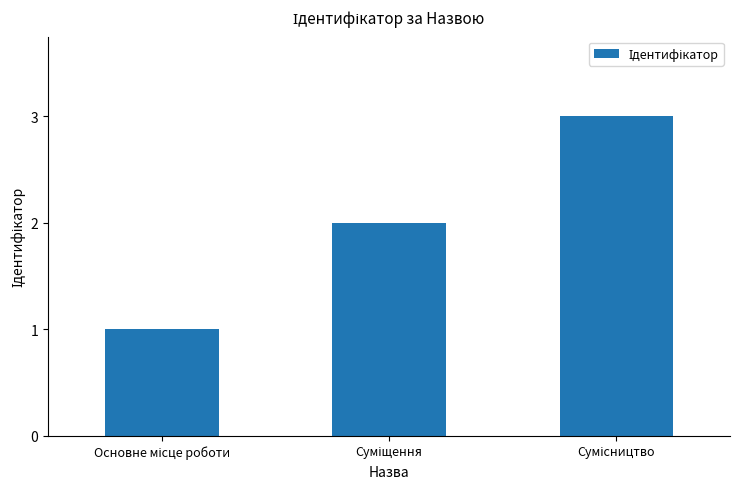

What is the maximum value shown in the chart?

3